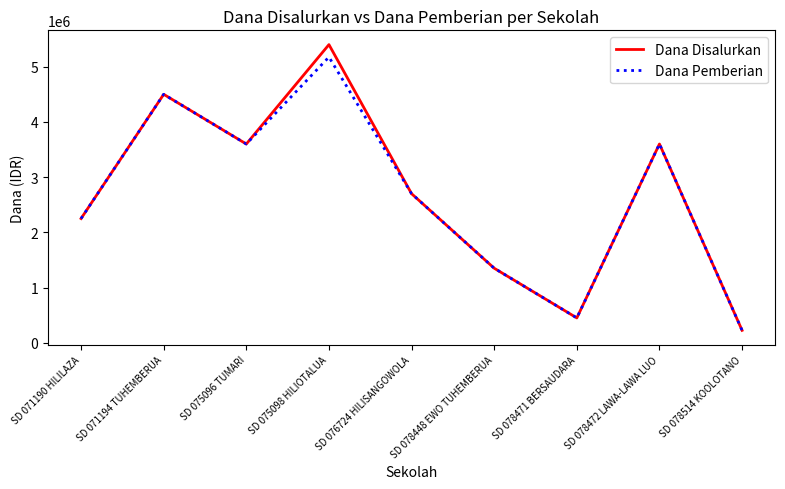

What is the total value across all series at SD 078472 LAWA-LAWA LUO?

7200000